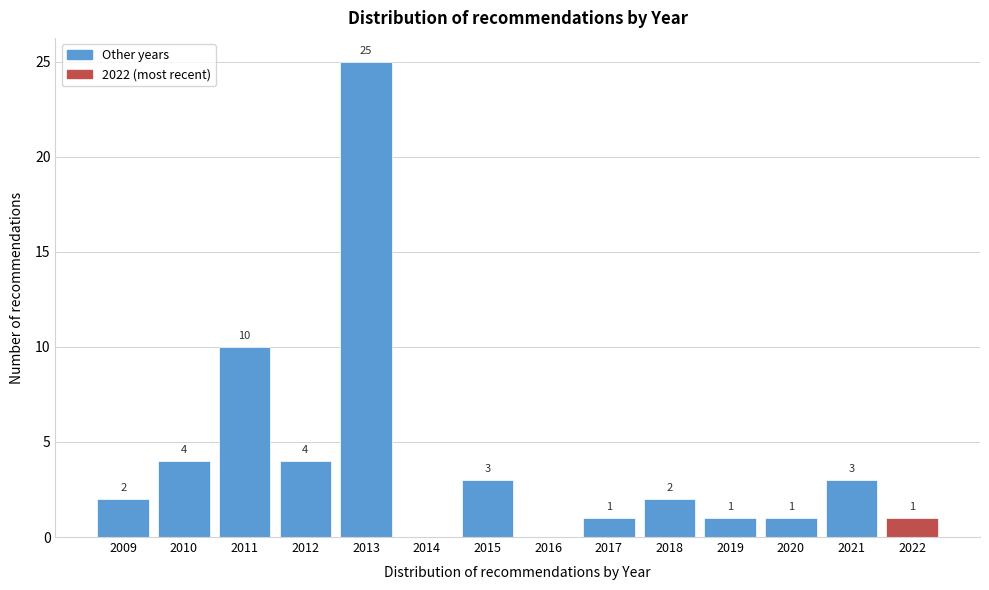

Reading left to right, extract all data points from this chart.

2009=2	2010=4	2011=10	2012=4	2013=25	2014=0	2015=3	2016=0	2017=1	2018=2	2019=1	2020=1	2021=3	2022=1